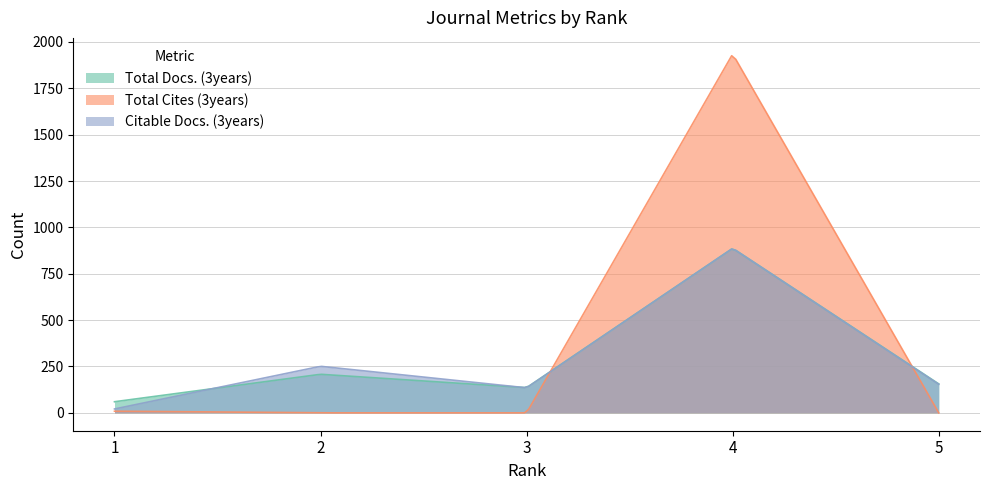

After their last crossing, which series has the higher values: Citable Docs. (3years) or Total Cites (3years)?

Citable Docs. (3years)